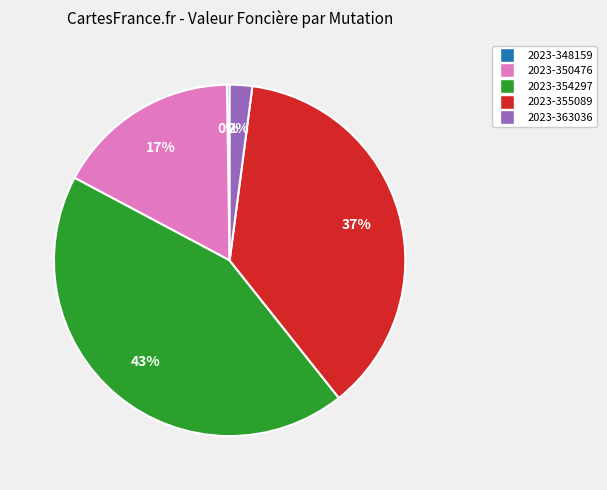

What is the largest slice in the pie chart?

2023-354297